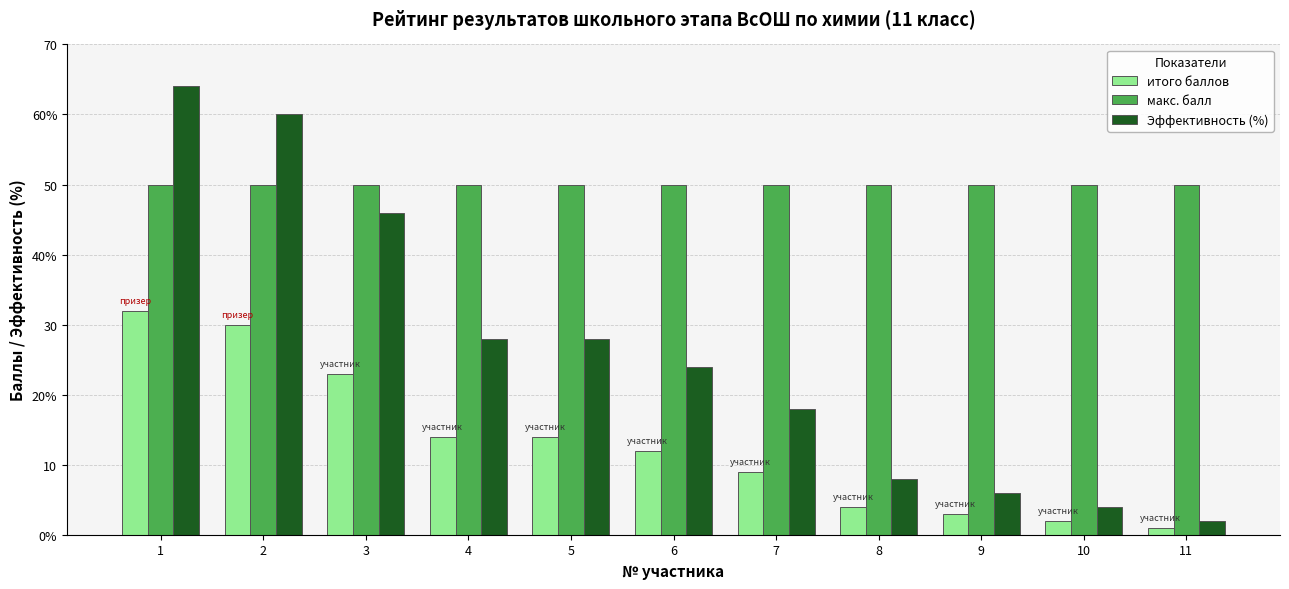

True or false: итого баллов has a value of 14 at 5.

True